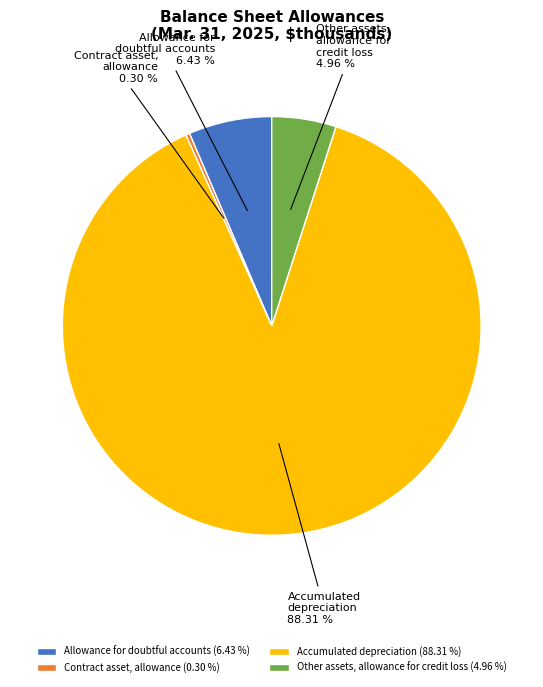

Combined, do Contract asset, allowance and Accumulated depreciation account for over 50%?

Yes